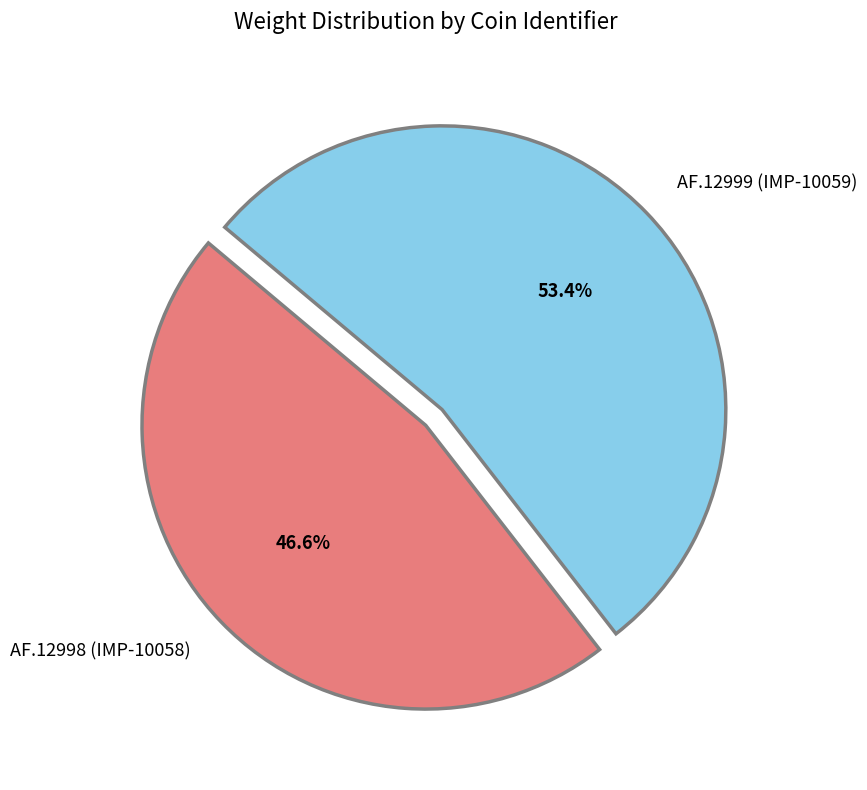

To the nearest percent, what portion does AF.12999 (IMP-10059) represent?

53%